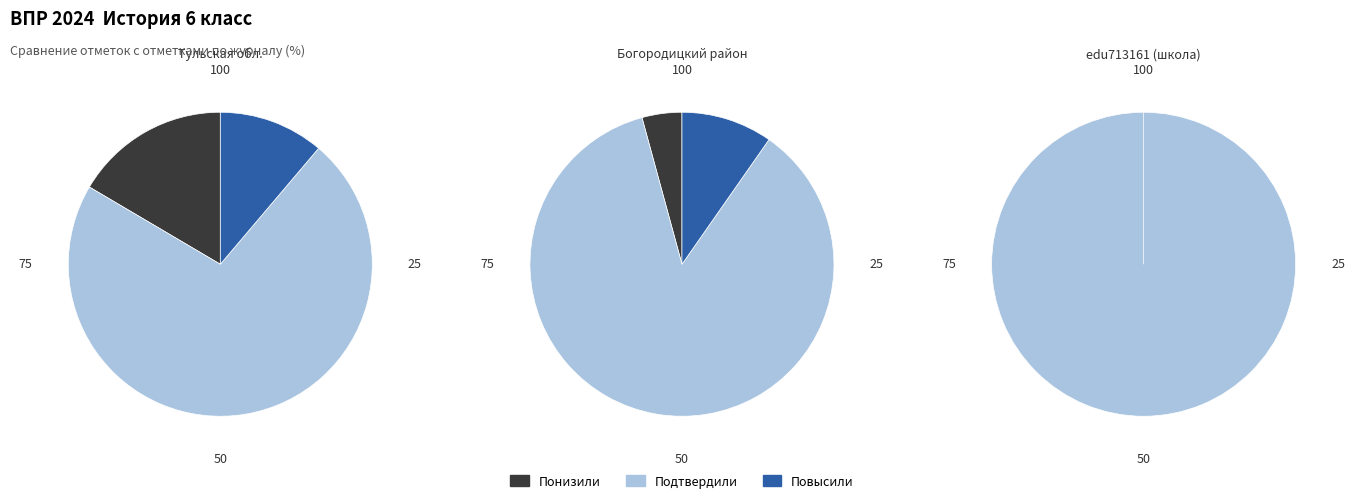

To the nearest percent, what percentage of the pie is Повысили?

10%